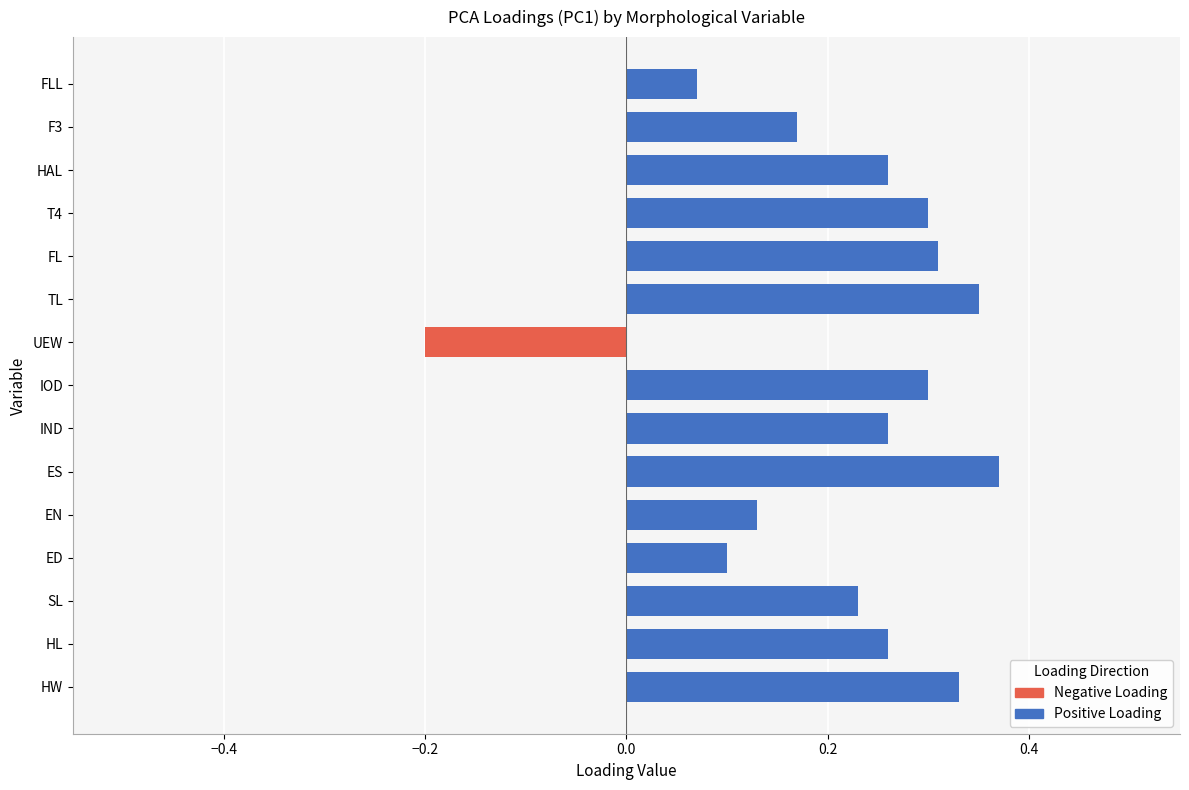

Count the values in the range 0 to 1.

14